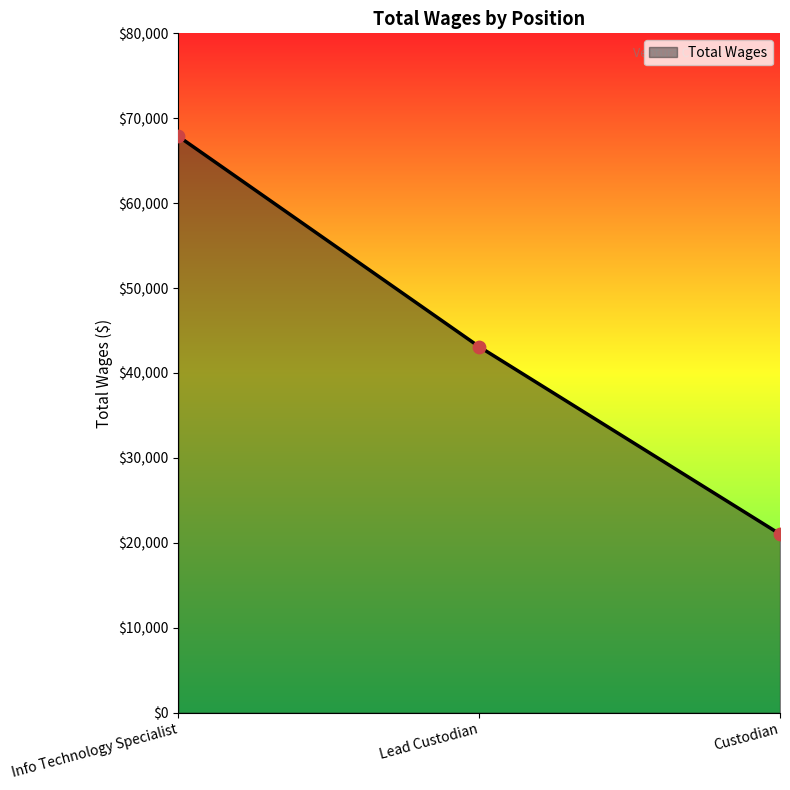

What is the ratio of the value at Custodian to the value at Lead Custodian?

0.5